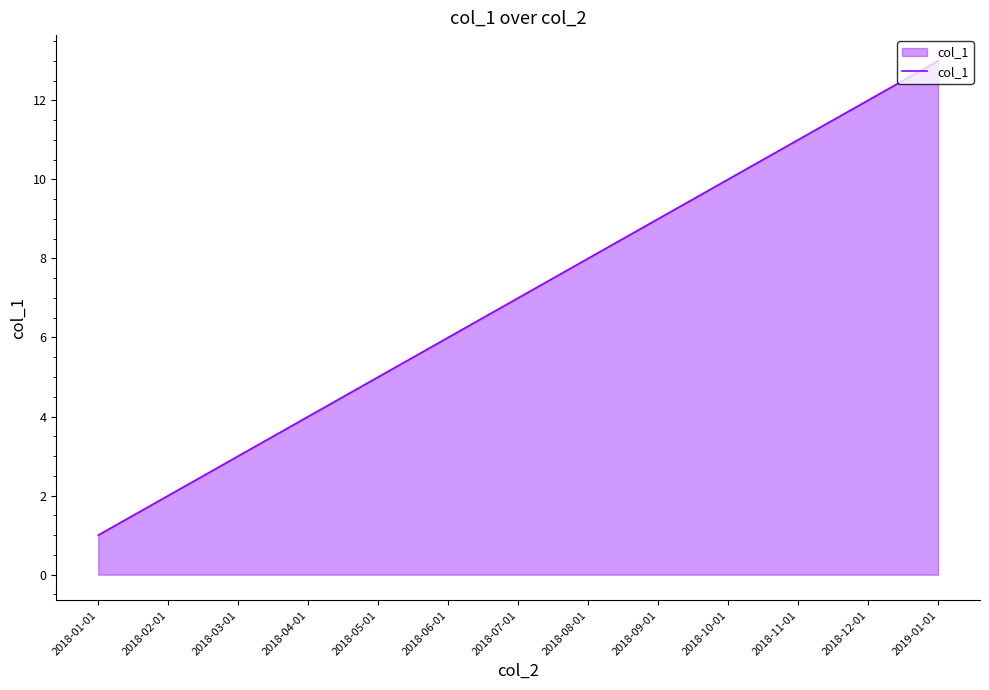

At which label is the value closest to 7?

2018-07-01